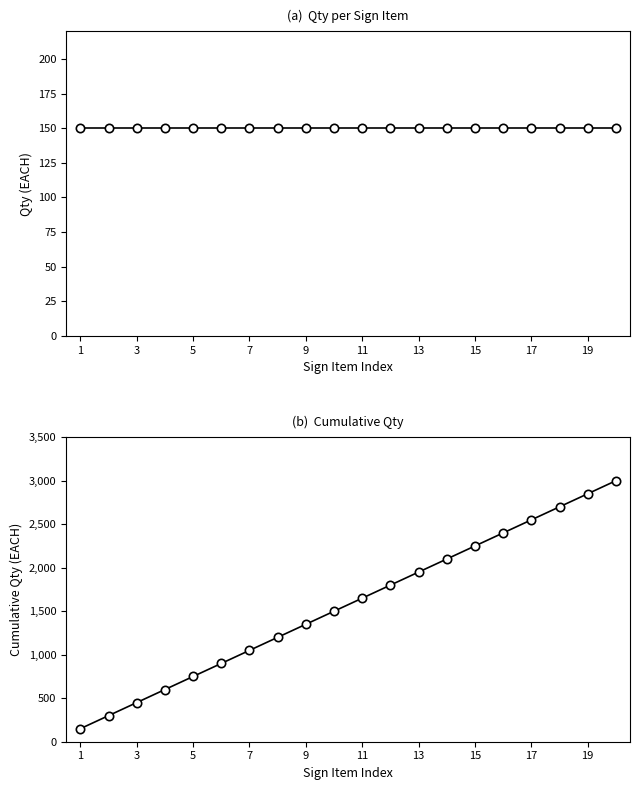

What is the value of the Qty (EACH) point at the 10th from the left?

150